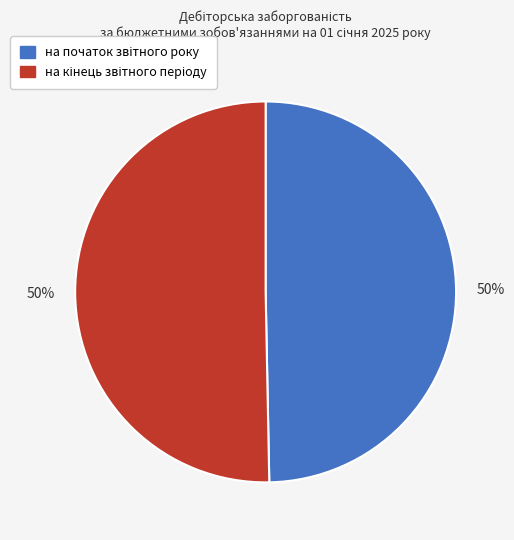

How many slices are in this pie chart?

2